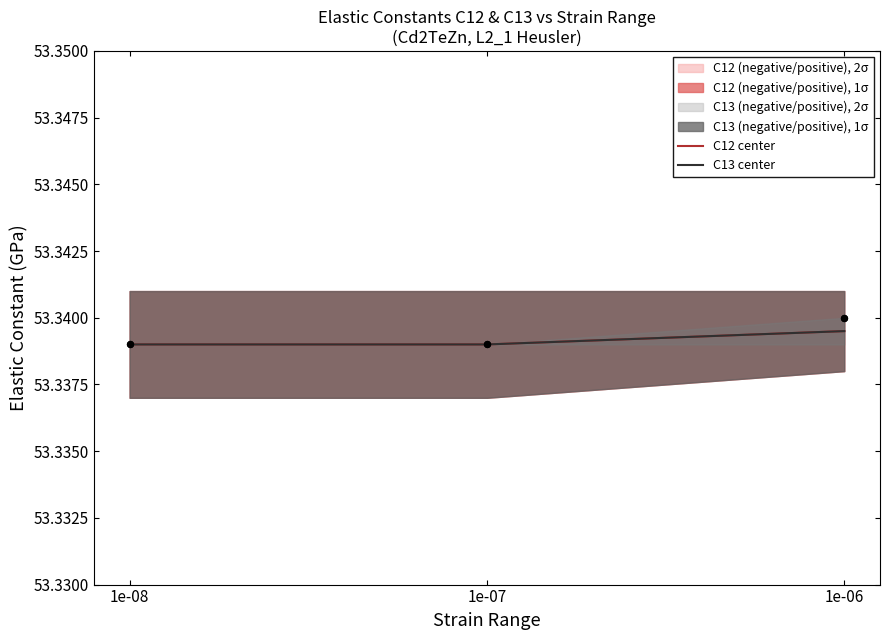

Which series reaches the minimum Y coordinate?

C12 center